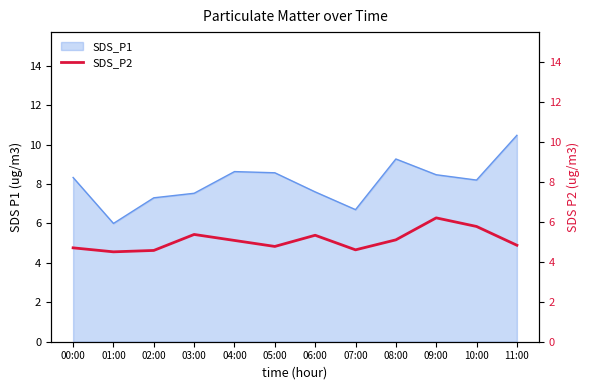

The value of SDS_P1 at 02:00 is 7.3. True or false?

True